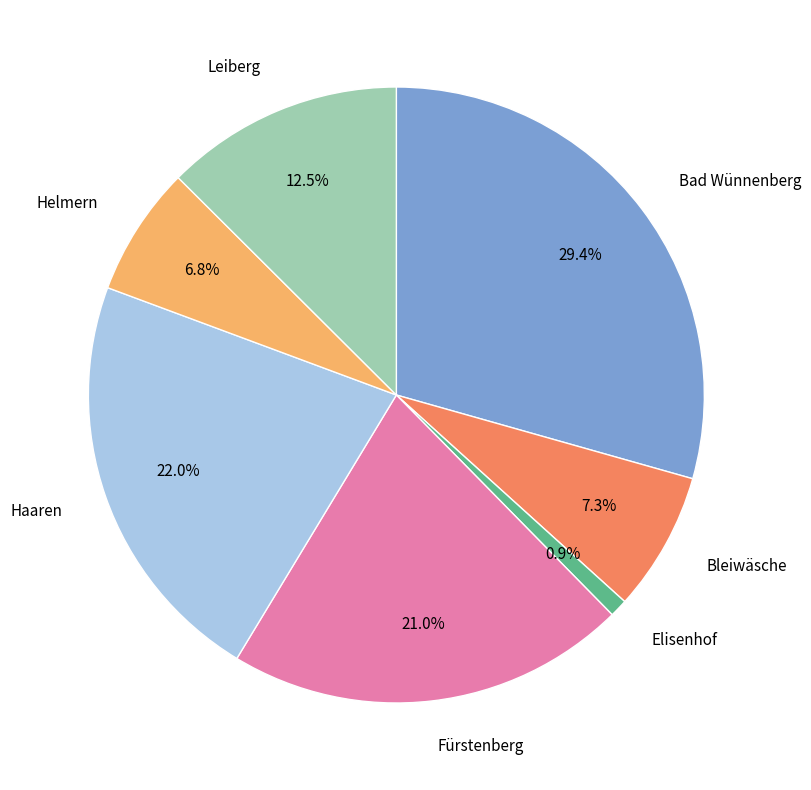

Is there a majority slice in this chart?

No